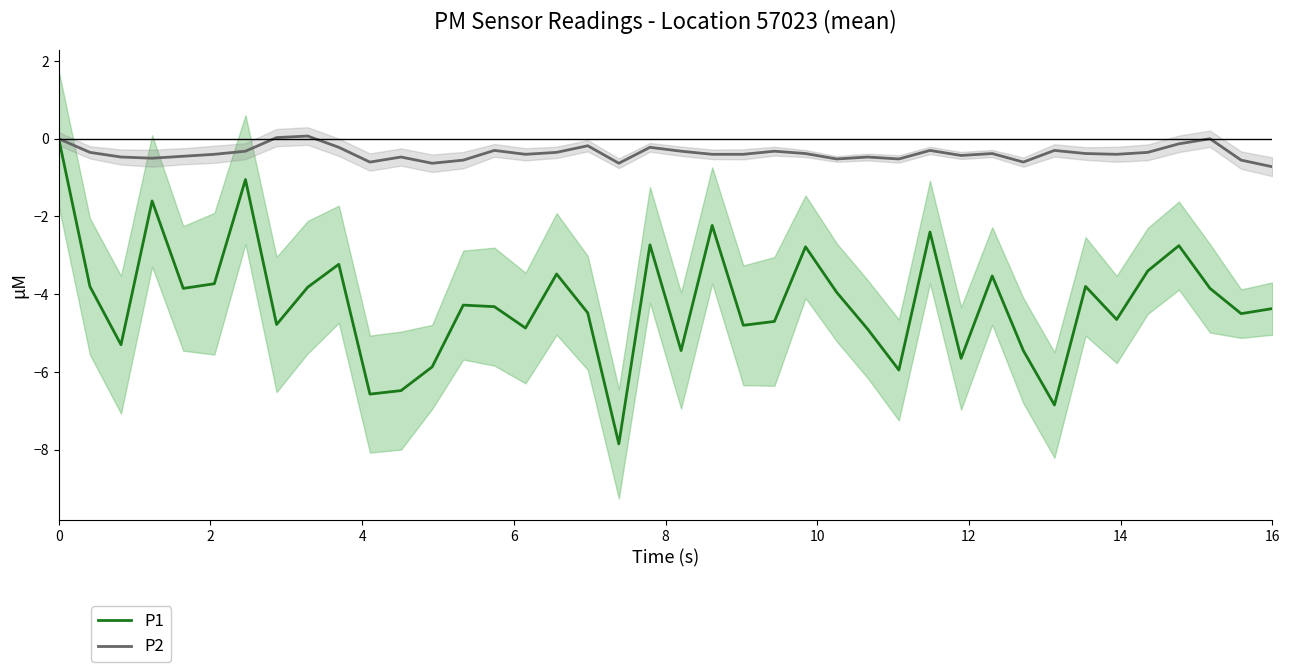

List the series in order of their overall mean, lowest first.

P1, P2